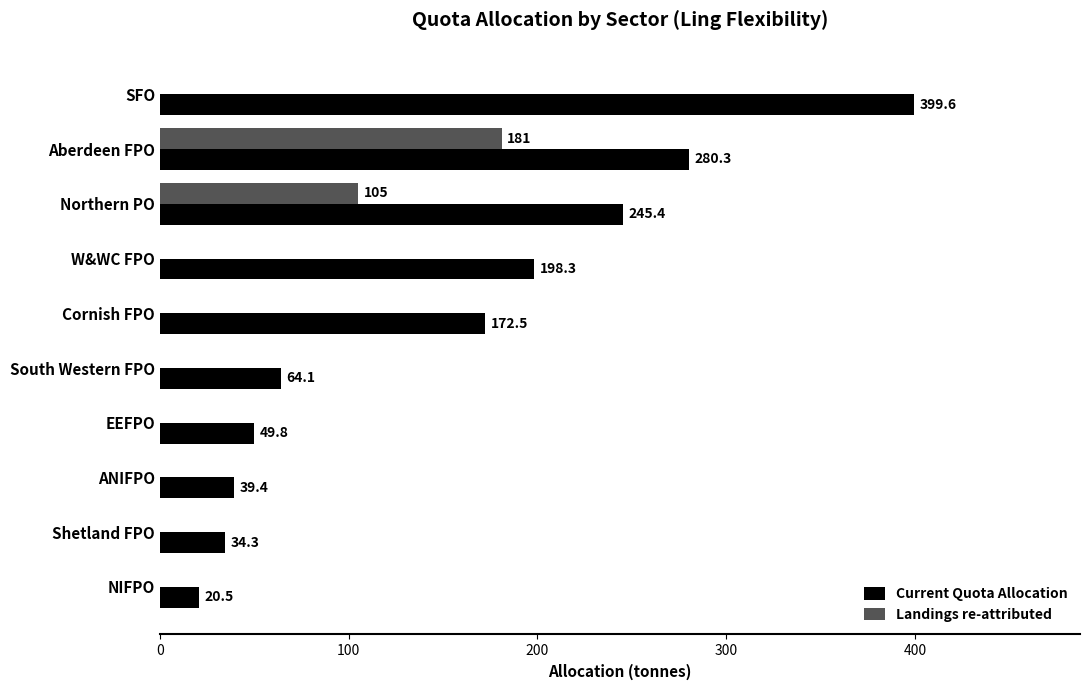

What is the average value of the Current Quota Allocation series?

150.4